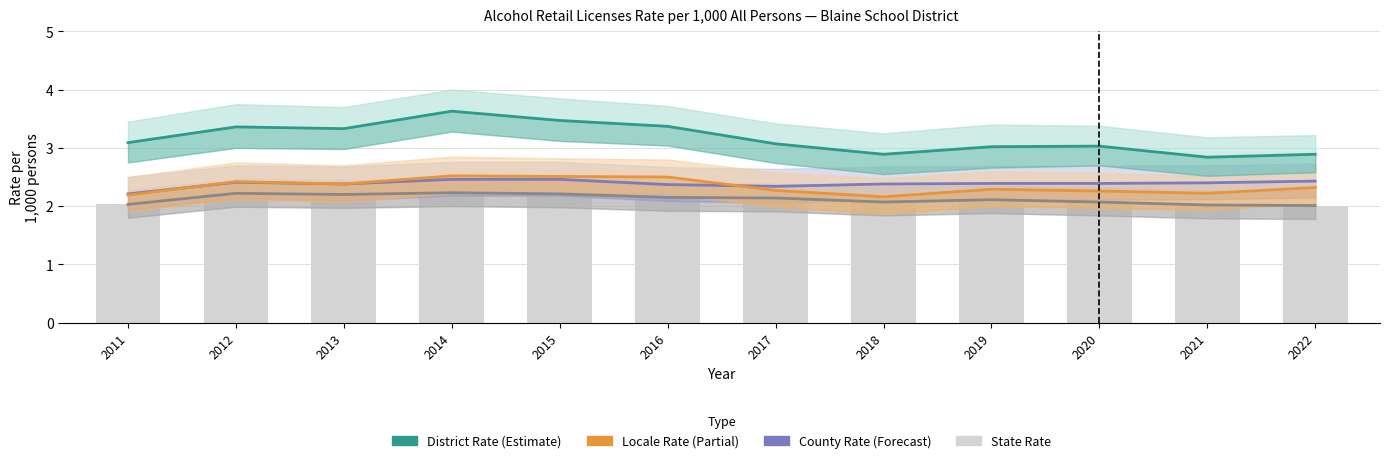

At which category does the chart reach its peak across all series?

2014